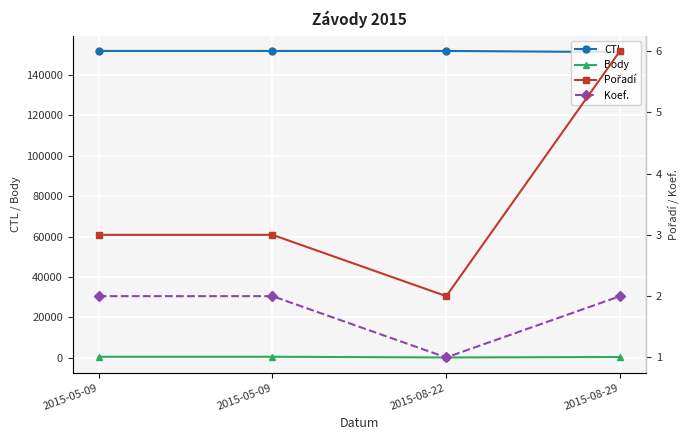

Which category has the highest value across all series?

2015-08-22